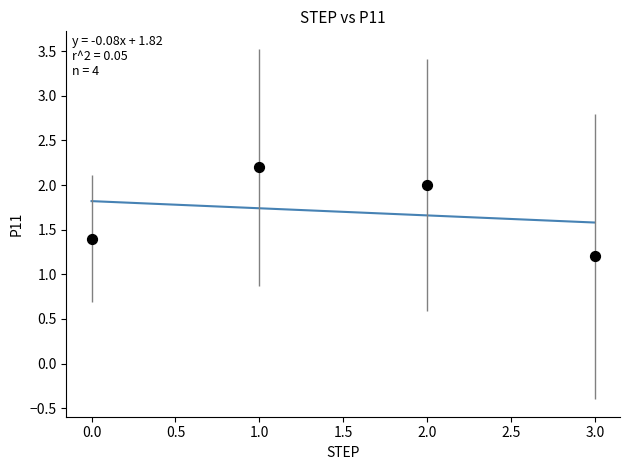

What Y value in the scatter plot is closest to 1?

1.2